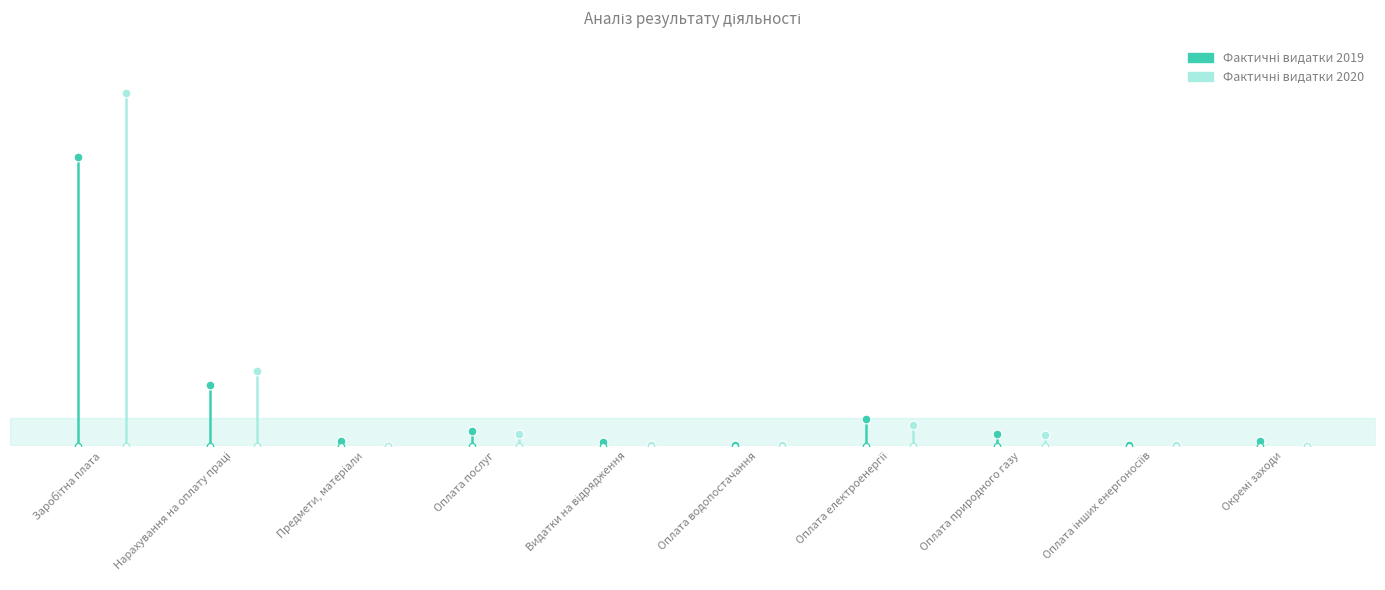

Which series has the largest total across all categories?

Фактичні видатки 2020